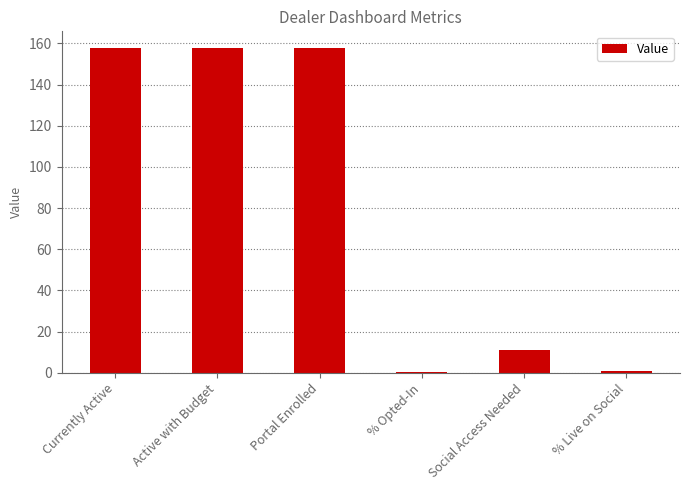

What is the label of the 2nd bar from the left?

Active with Budget